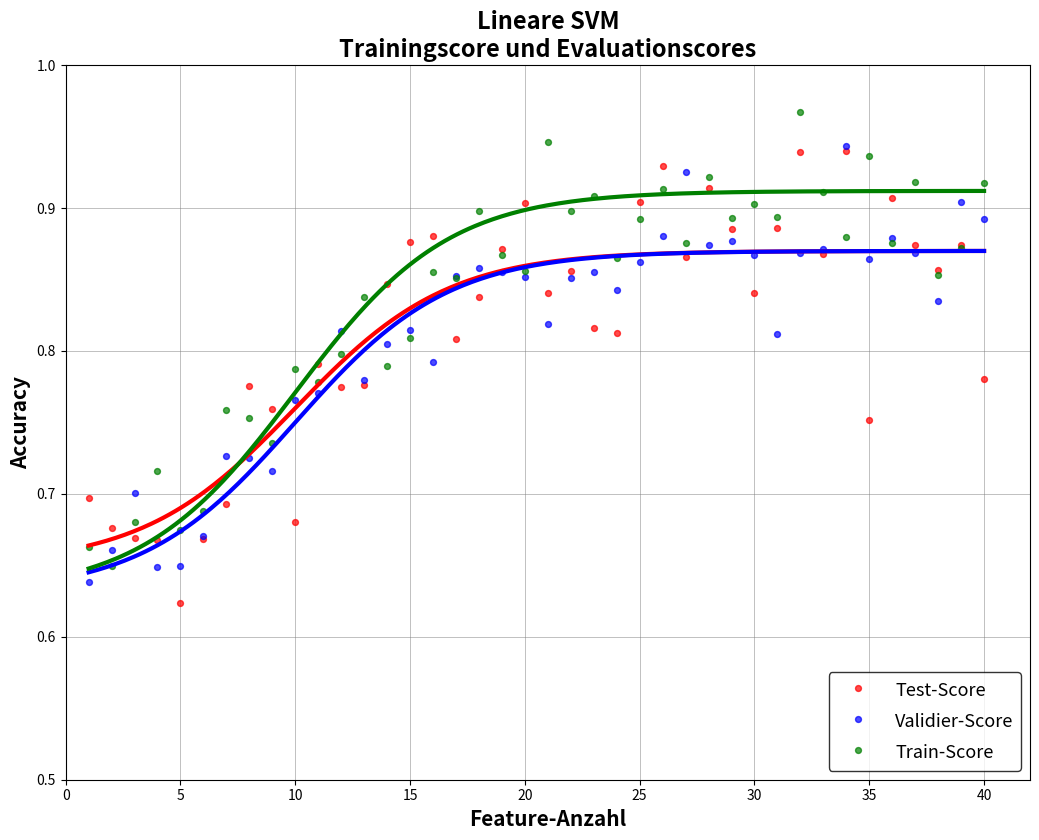

Which series contains the highest Y value?

Train-Score